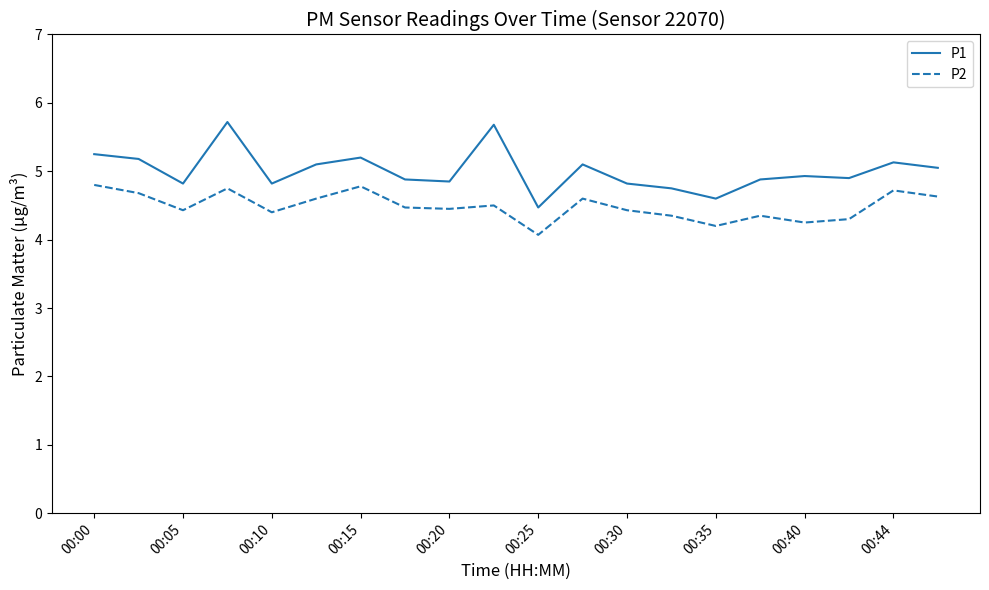

What is the difference between the maximum and minimum values in the P2 series?

0.7